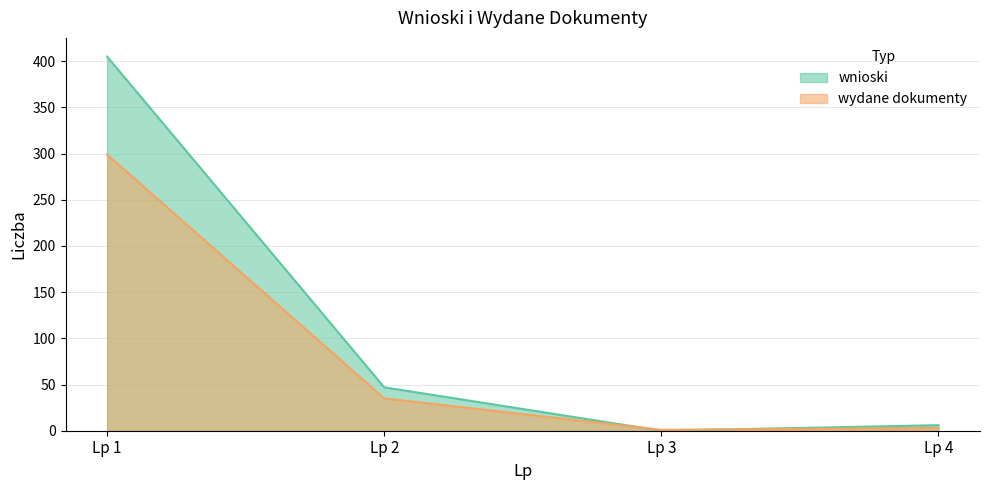

Is it true that wydane dokumenty equals 5 at Lp 4?

False